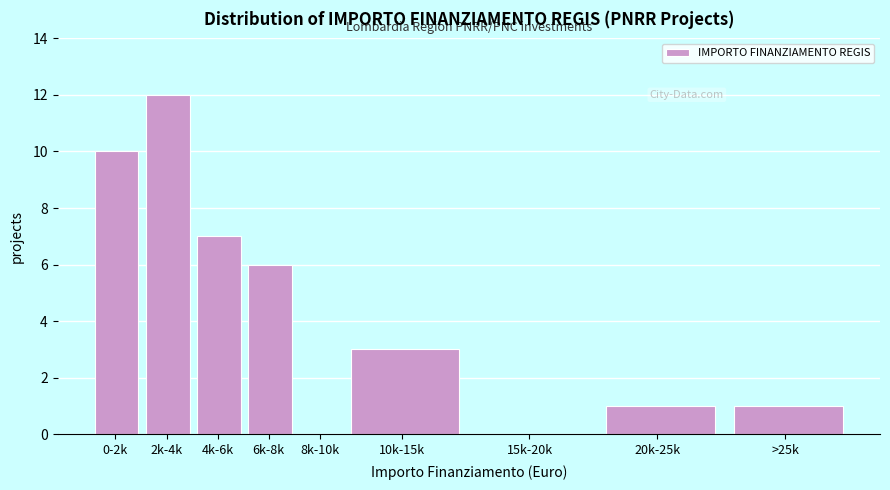

Reading right to left, extract all data points from this chart.

>25k=1	20k-25k=1	15k-20k=0	10k-15k=3	8k-10k=0	6k-8k=6	4k-6k=7	2k-4k=12	0-2k=10